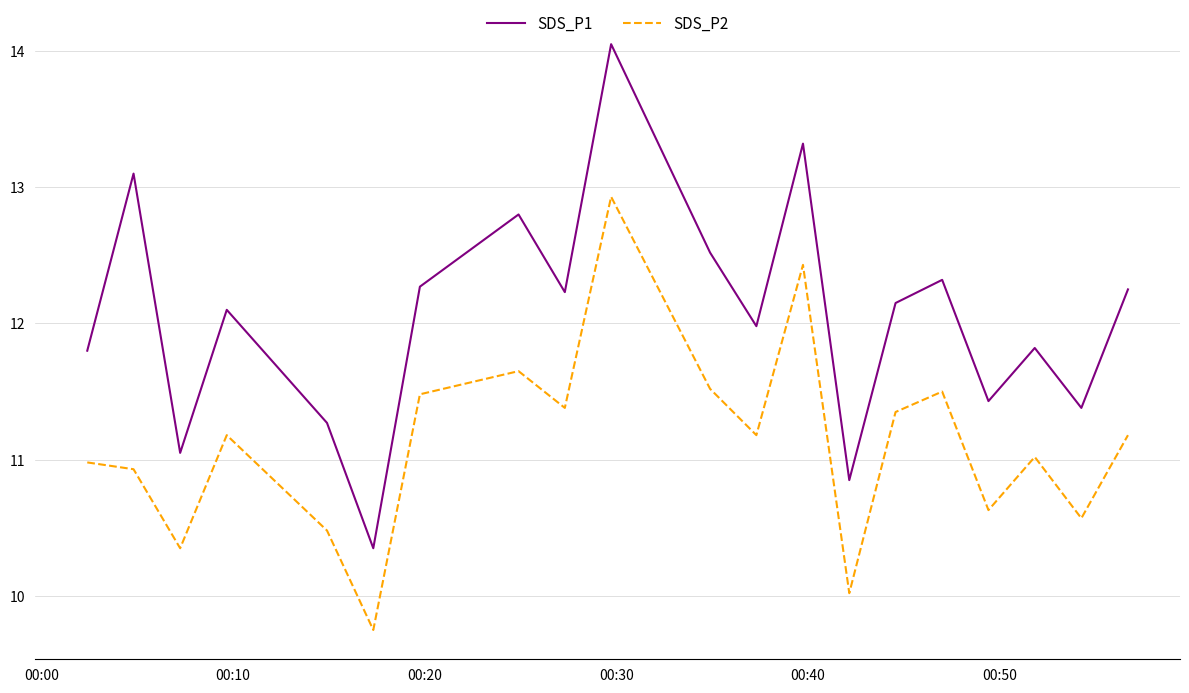

True or false: SDS_P2 and SDS_P1 intersect in this chart.

False